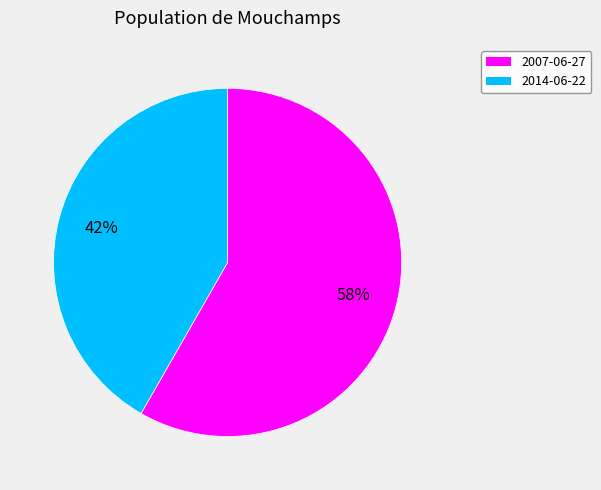

What is the largest slice in the pie chart?

2007-06-27